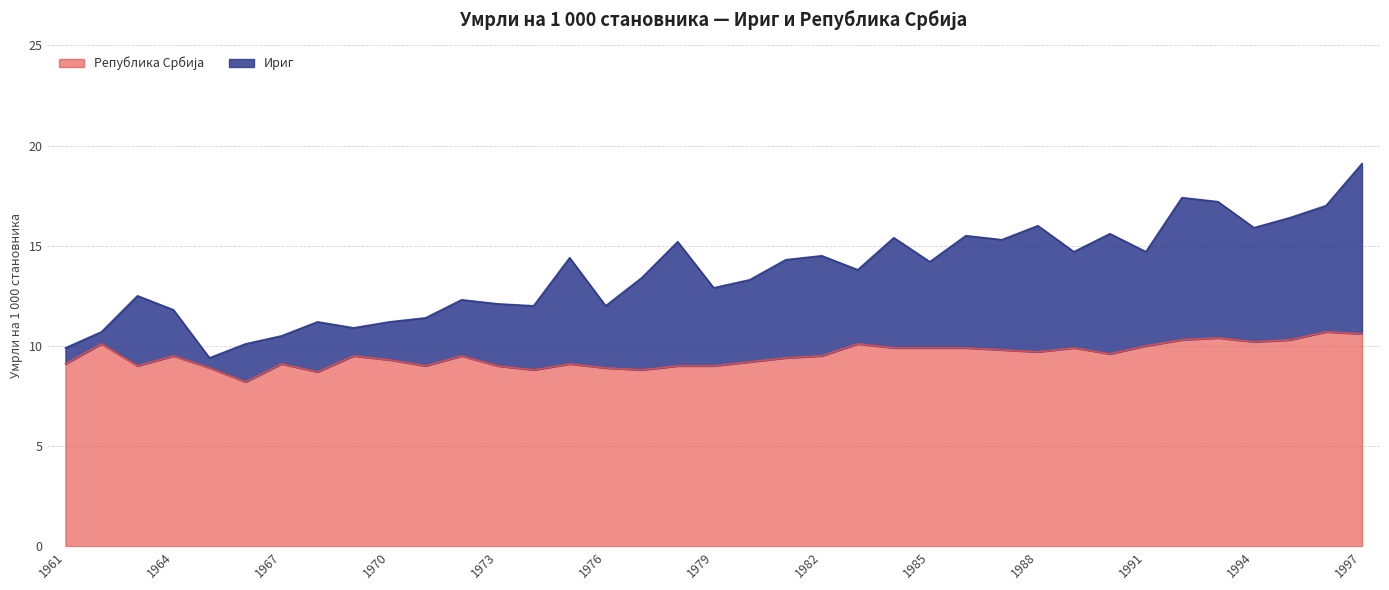

What is the difference between the second highest and second lowest values in the Ириг series?

7.5